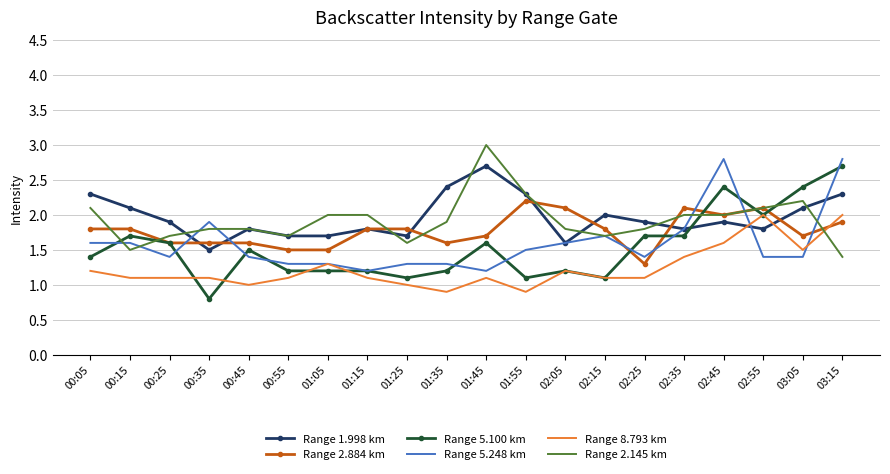

What is the total value across all series at 00:35?

8.7